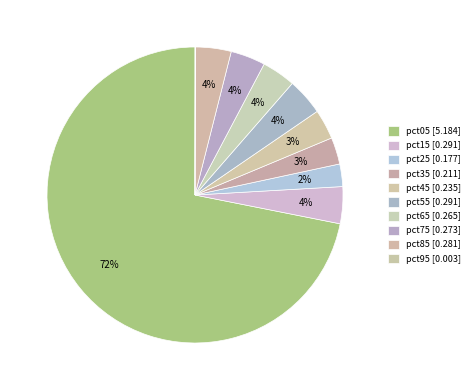

What is the majority slice?

pct05